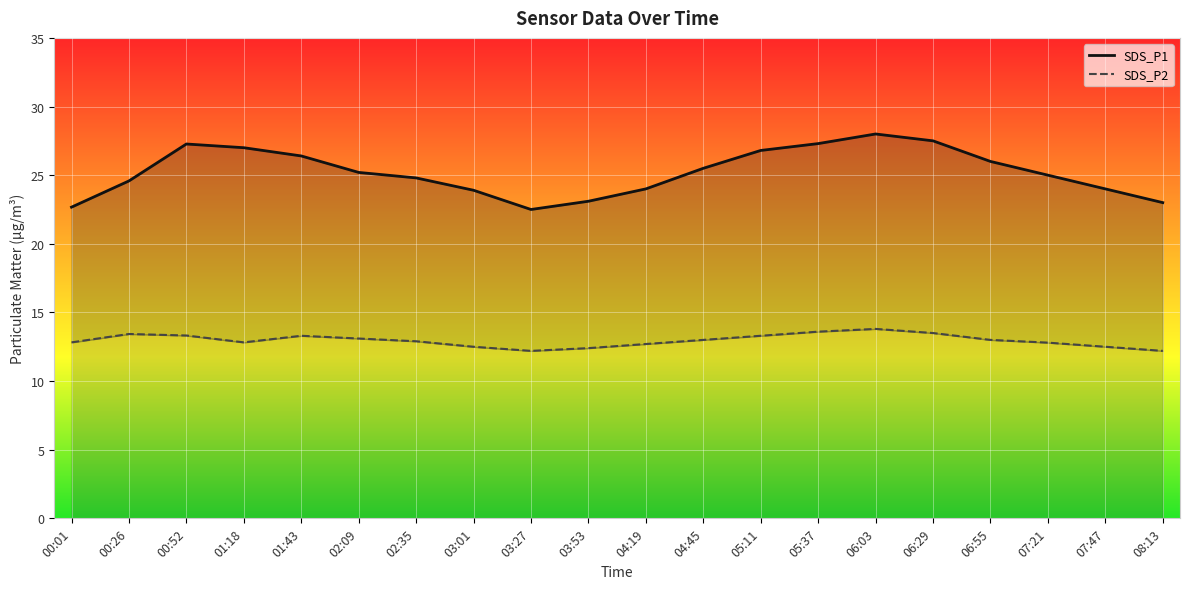

What is the minimum value shown in the chart?

12.2